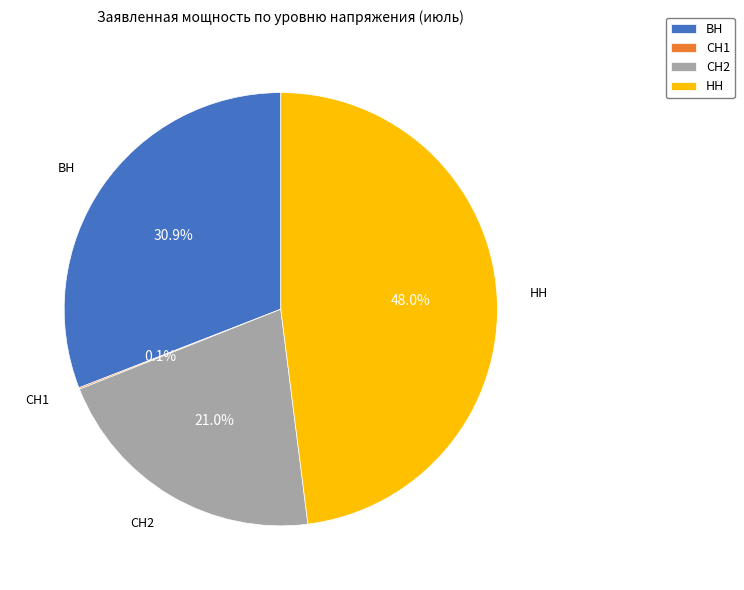

Do СН2 and ВН together represent more than half of the pie?

Yes